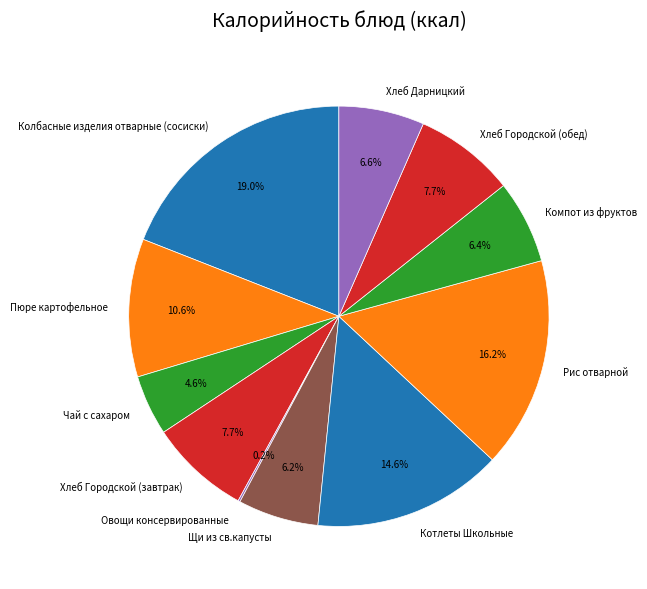

Which slice is the largest?

Колбасные изделия отварные (сосиски)